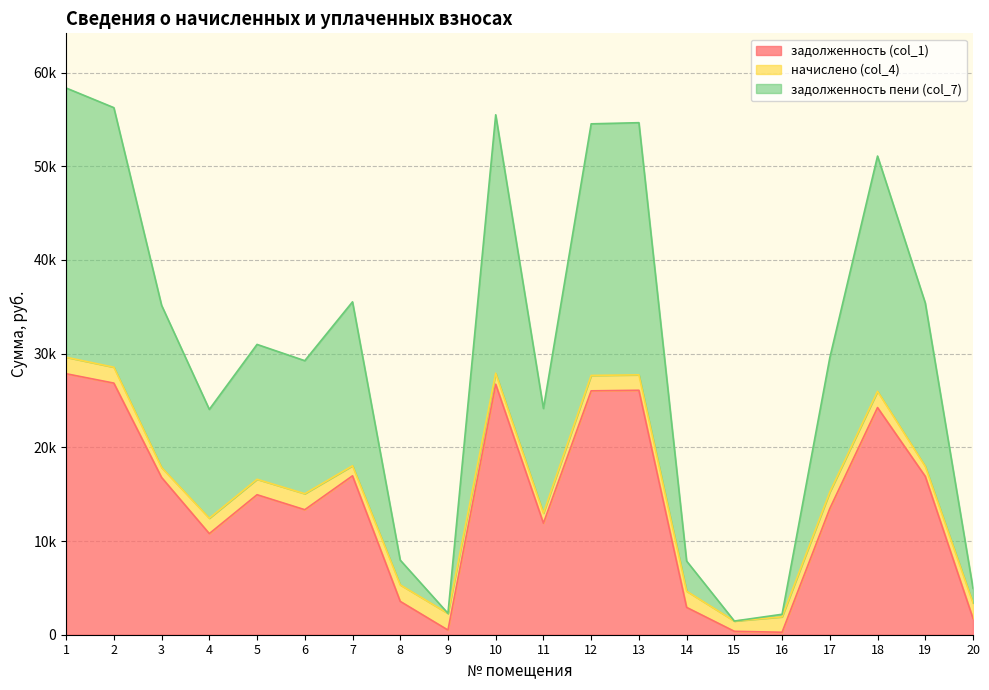

What is the difference between the maximum and minimum values in the задолженность (col_1) series?

27594.0